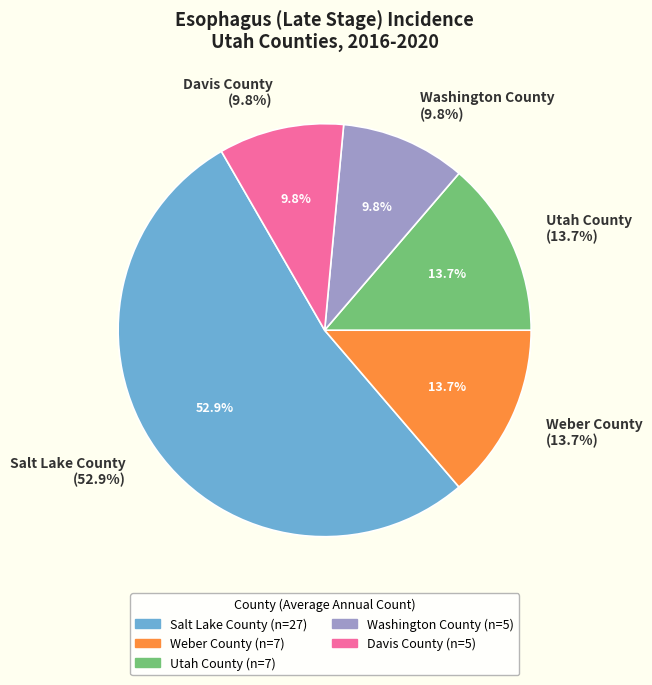

How many segments does this pie chart have?

5